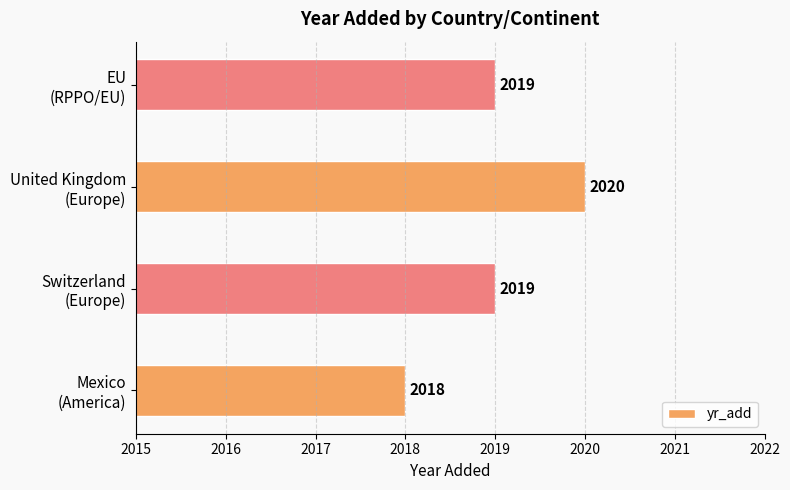

Count the values in the range 2019 to 2020.

3